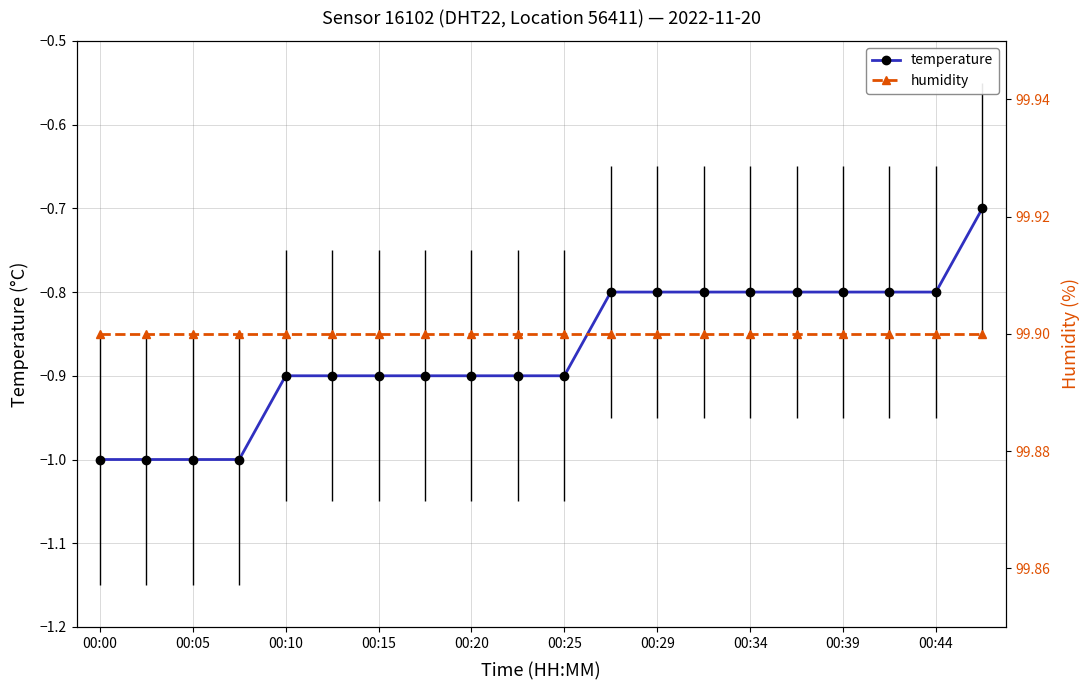

Rank the series by their average value, from lowest to highest.

temperature, humidity